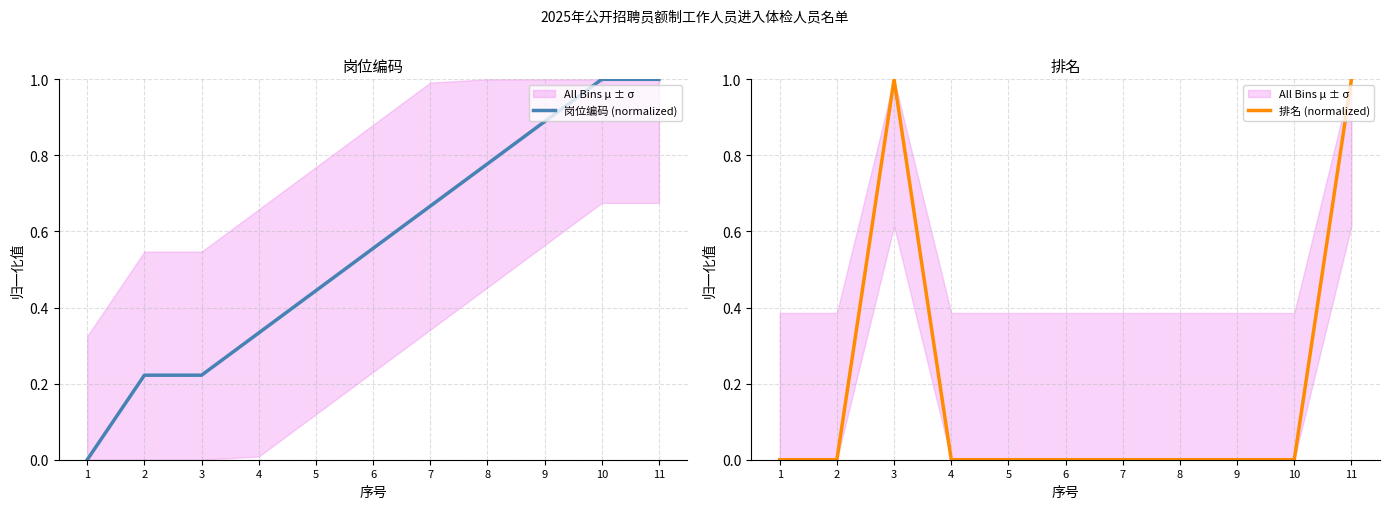

What is the sum of the 岗位编码 (normalized) values at 2 and 1?

0.2